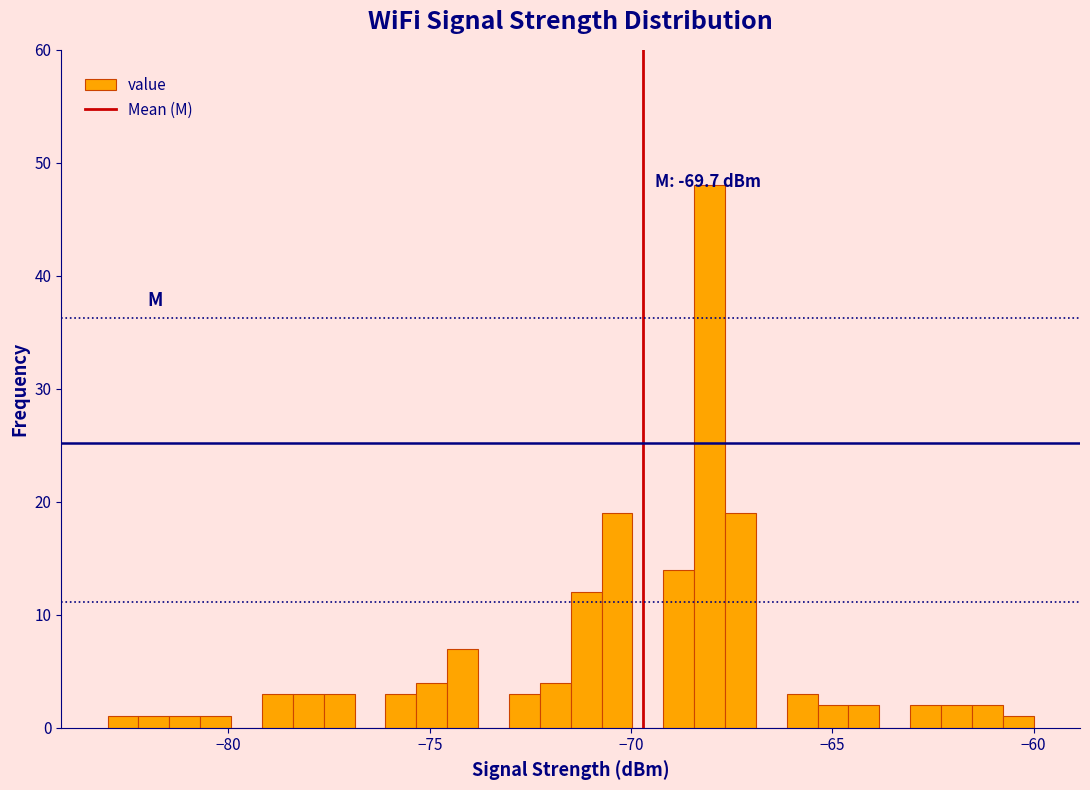

Read against the x-axis, roughly where is the centre of the tallest bar?

-68.0